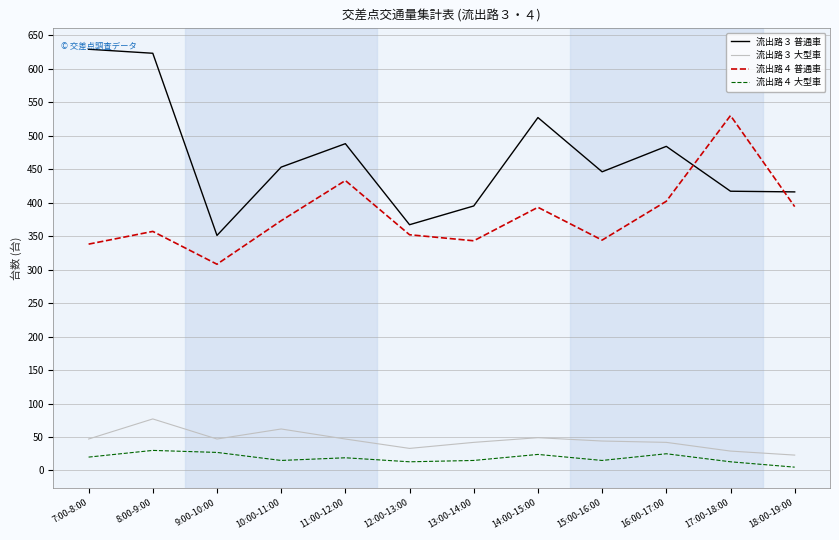

The 流出路３ 大型車 series shows 49 at 14:00-15:00. True or false?

True